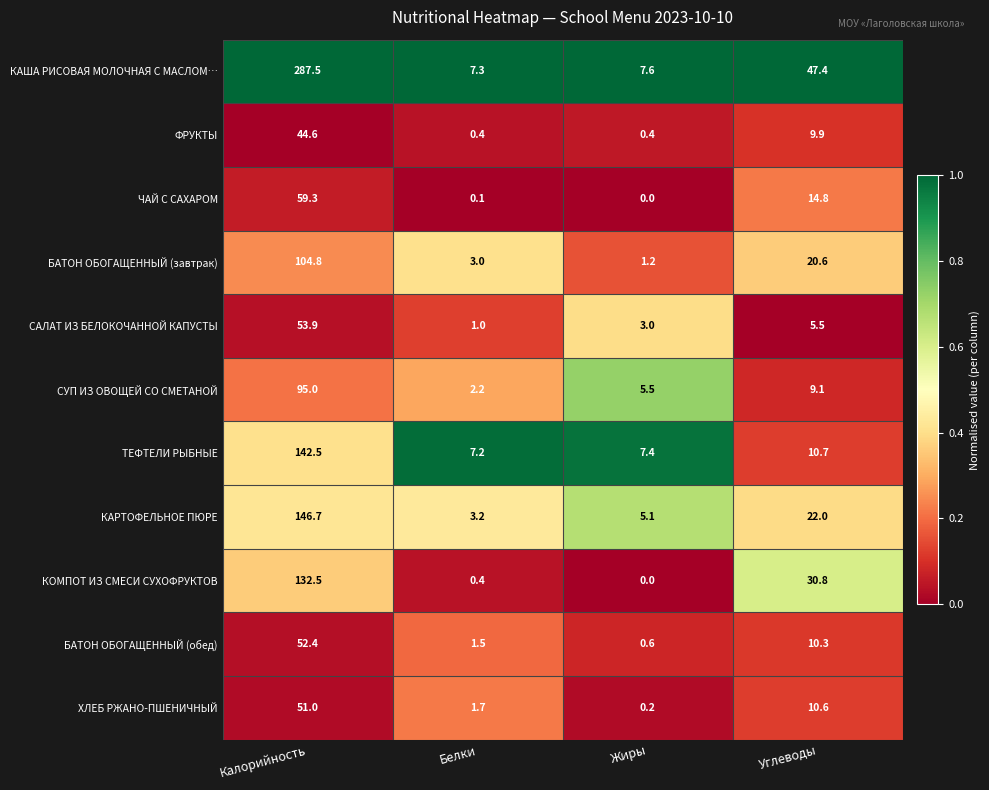

List the series in order of their peak value, lowest first.

ФРУКТЫ, ХЛЕБ РЖАНО-ПШЕНИЧНЫЙ, БАТОН ОБОГАЩЕННЫЙ (обед), САЛАТ ИЗ БЕЛОКОЧАННОЙ КАПУСТЫ, ЧАЙ С САХАРОМ, СУП ИЗ ОВОЩЕЙ СО СМЕТАНОЙ, БАТОН ОБОГАЩЕННЫЙ (завтрак), КОМПОТ ИЗ СМЕСИ СУХОФРУКТОВ, ТЕФТЕЛИ РЫБНЫЕ, КАРТОФЕЛЬНОЕ ПЮРЕ, КАША РИСОВАЯ МОЛОЧНАЯ С МАСЛОМ…